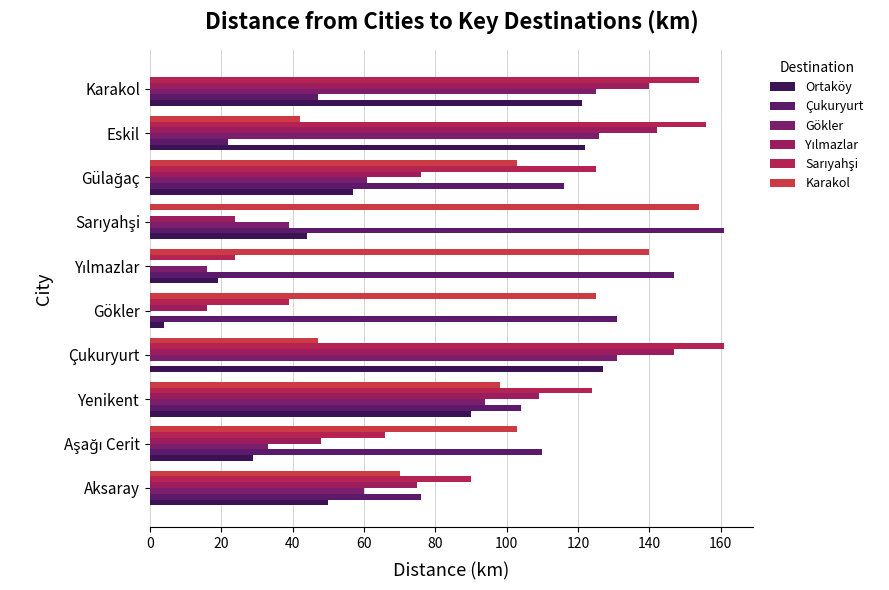

How many values in Gökler are above zero?

9